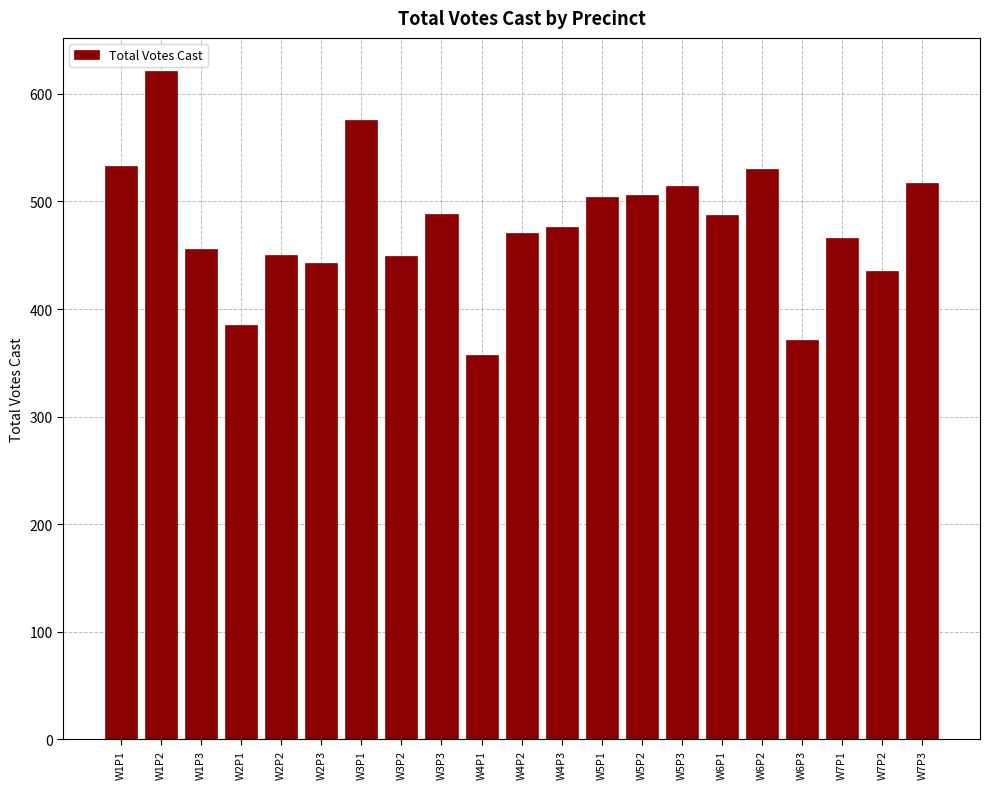

What is the maximum value shown in the chart?

621